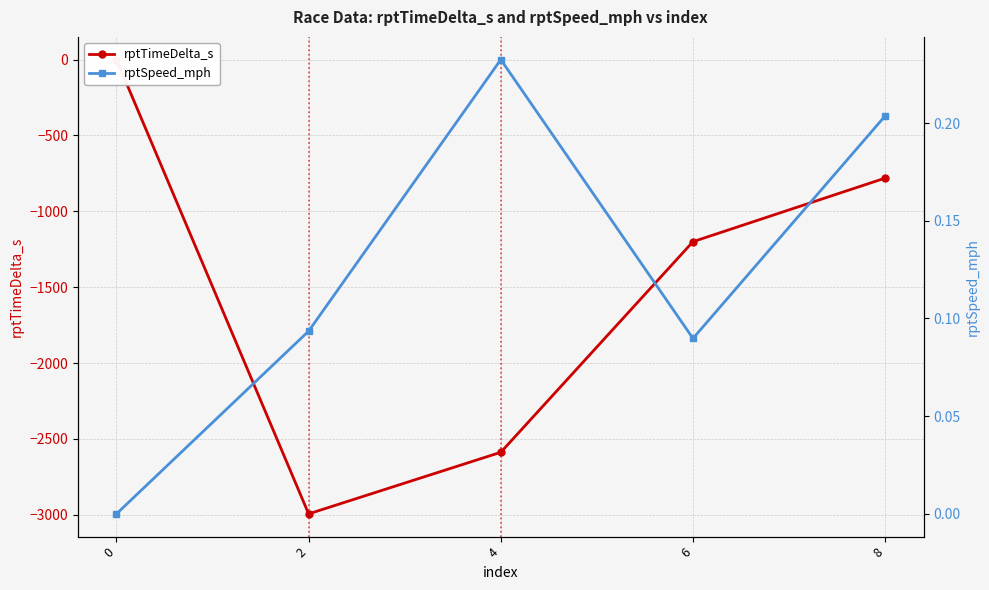

What is the total value across all series at 6?

-1199.9